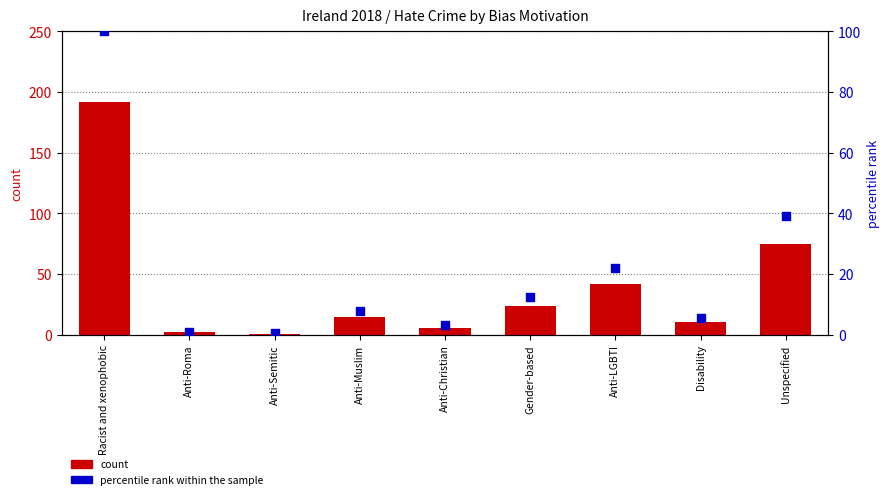

Which series has the widest spread of Y values?

count